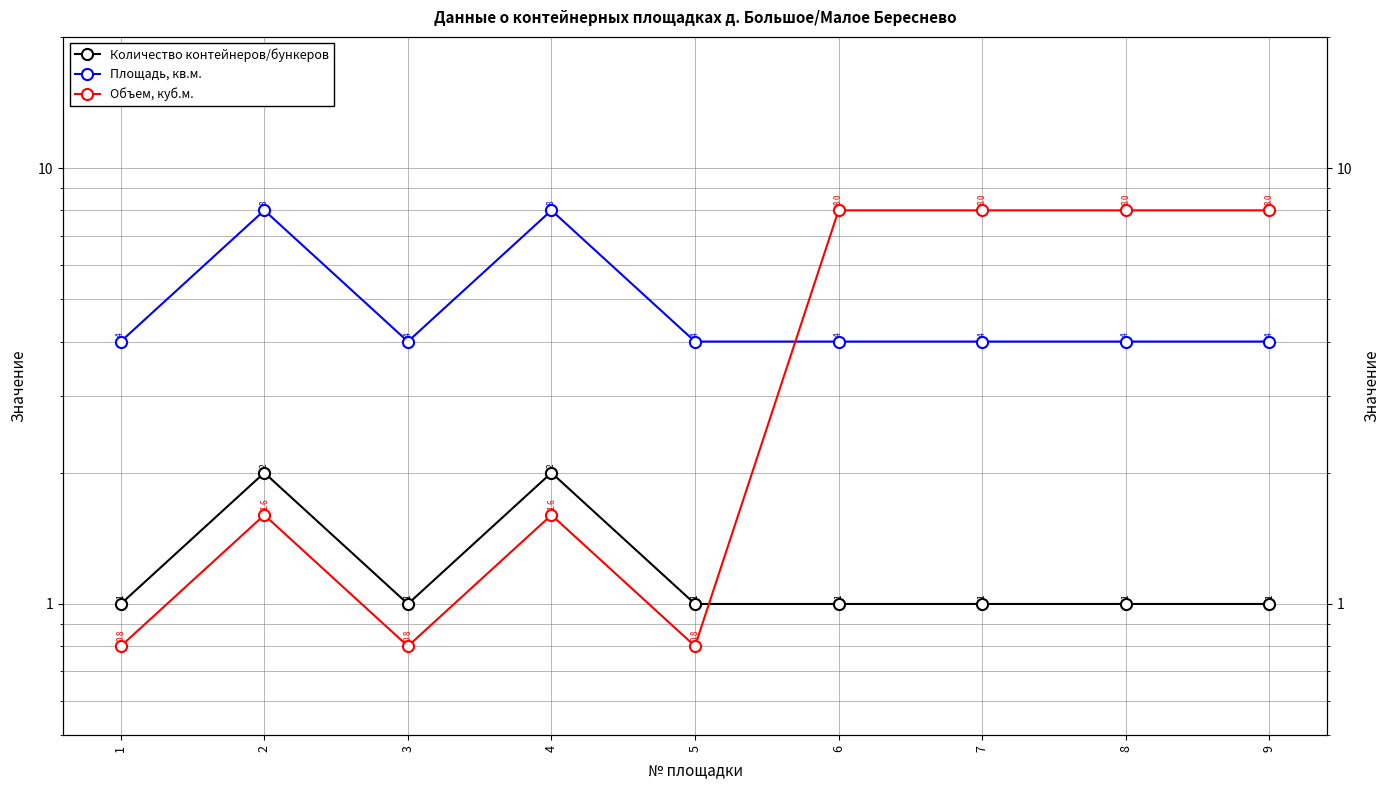

True or false: Площадь, кв.м. and Количество контейнеров/бункеров intersect in this chart.

False